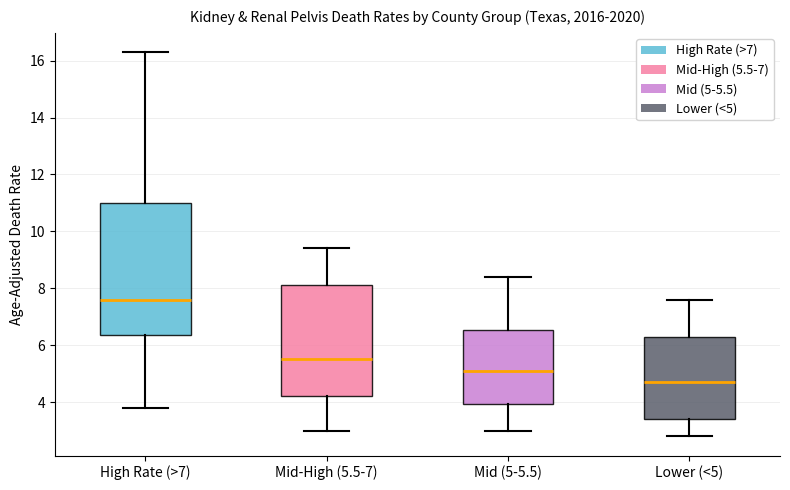

Reading left to right, read every box against the y-axis: the position of its median line, the range the box covers, and the ends of its whiskers. The values are not printed on the chart, so give them approximately, as read against the axis.

High Rate (>7): median 7.6, box 6.4 to 11.0, whiskers 3.8 to 16.4
Mid-High (5.5-7): median 5.6, box 4.2 to 8.2, whiskers 3.0 to 9.4
Mid (5-5.5): median 5.2, box 4.0 to 6.6, whiskers 3.0 to 8.4
Lower (<5): median 4.8, box 3.4 to 6.4, whiskers 2.8 to 7.6